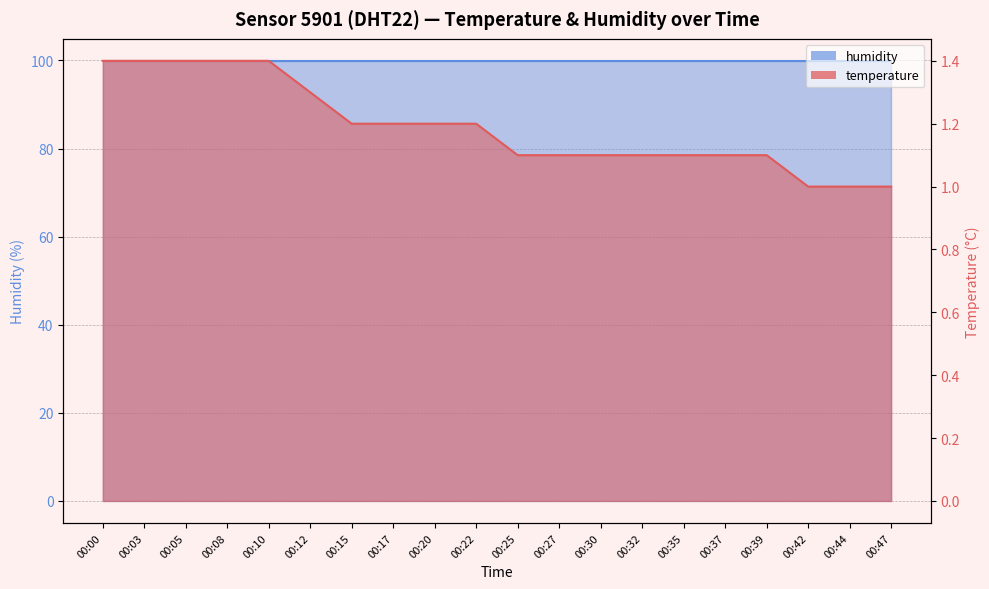

What is the ratio of the value at 00:47 to the value at 00:44?

1.0